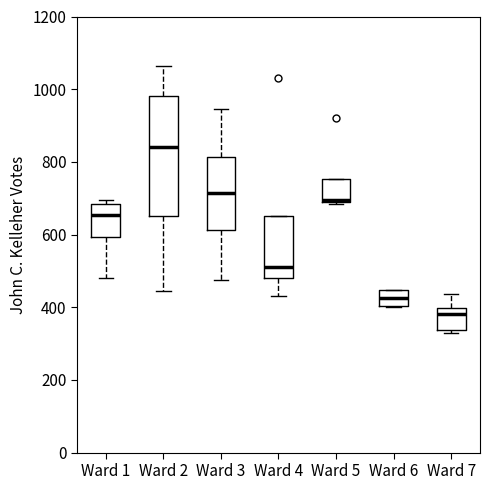

Comparing the boxes themselves (not the whiskers), which one is the tallest?

Ward 2